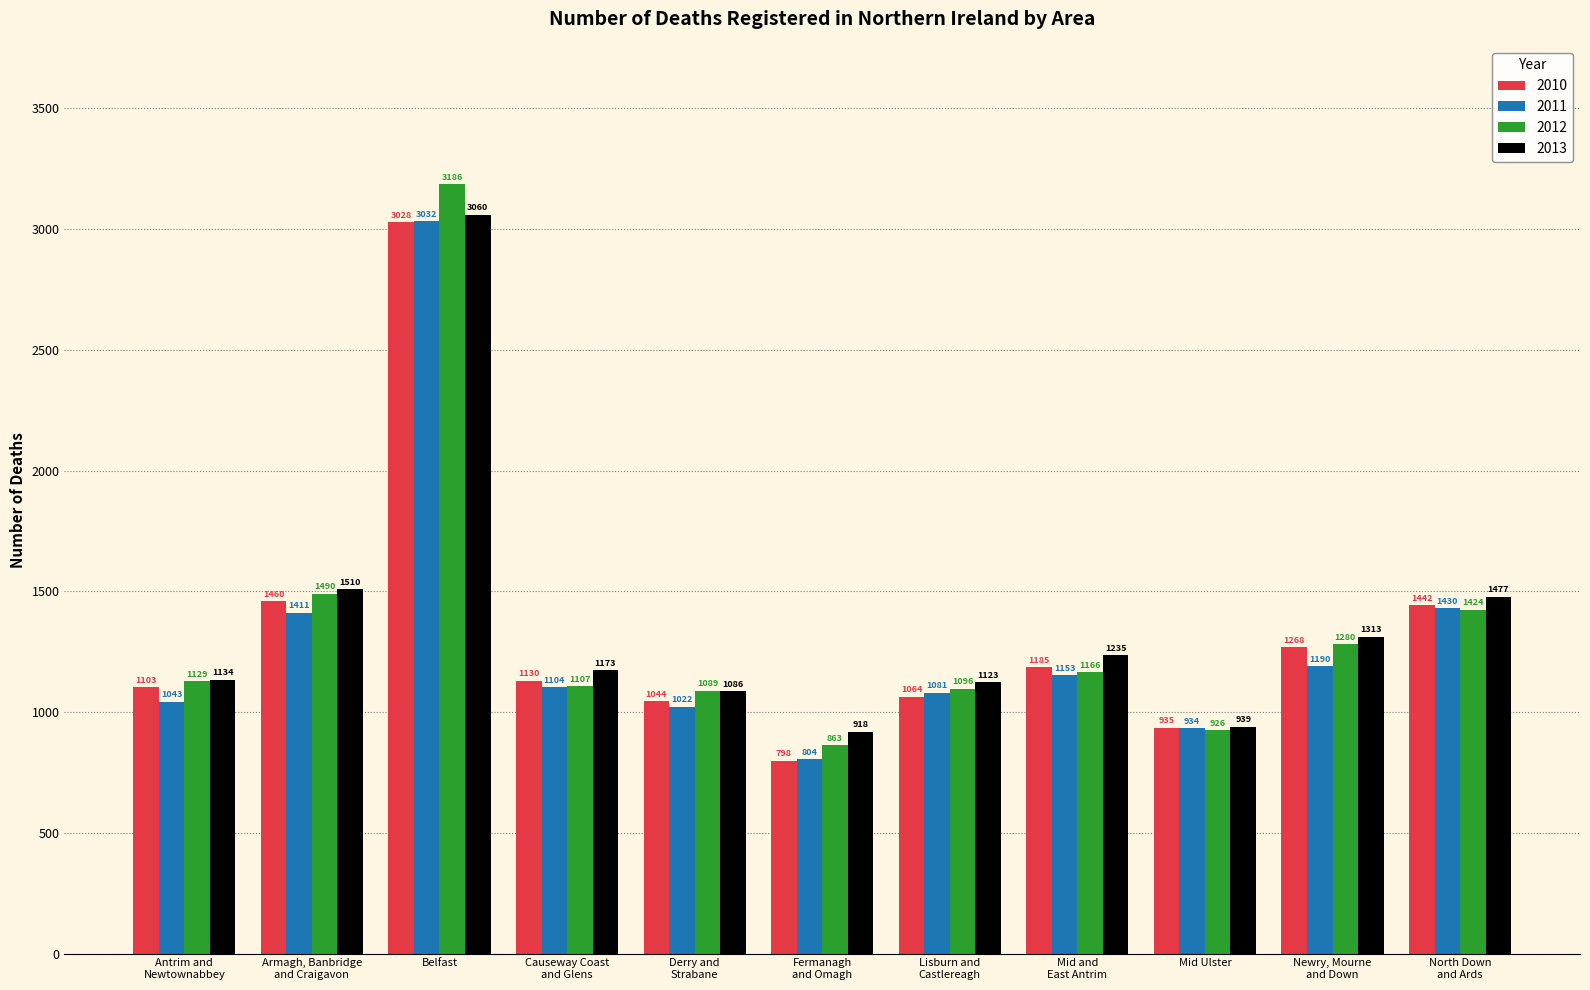

Reading left to right, what are all the values shown in this chart?

2010: 1103	1460	3028	1130	1044	798	1064	1185	935	1268	1442
2011: 1043	1411	3032	1104	1022	804	1081	1153	934	1190	1430
2012: 1129	1490	3186	1107	1089	863	1096	1166	926	1280	1424
2013: 1134	1510	3060	1173	1086	918	1123	1235	939	1313	1477